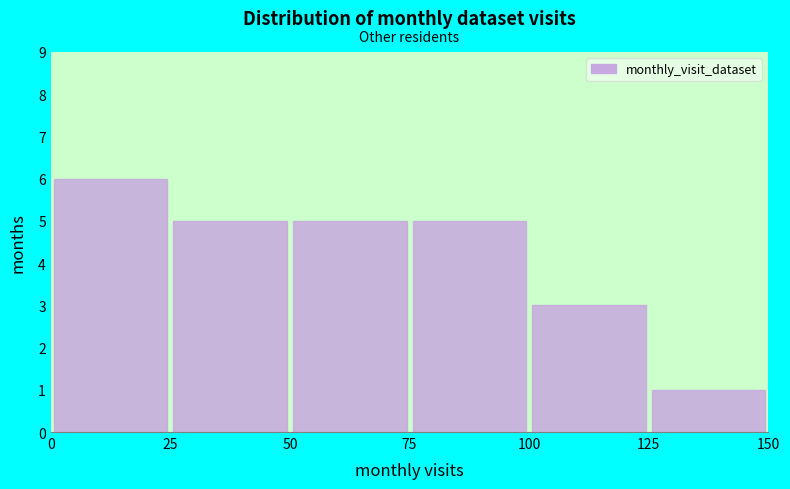

Reading left to right, list every bar in this chart as the range it spans on the x-axis followed by its height. The values are not printed on the chart, so give them approximately, as read against the axis.

0 to 25: 6
25 to 50: 5
50 to 75: 5
75 to 100: 5
100 to 125: 3
125 to 150: 1